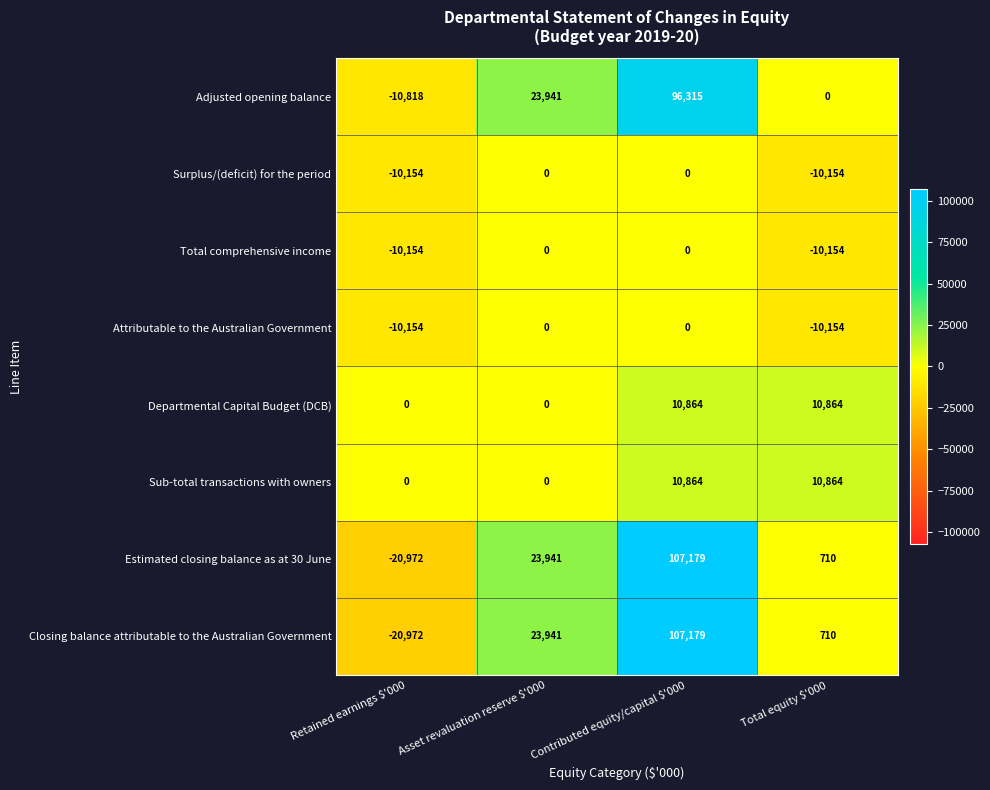

What is the approximate value of Attributable to the Australian Government at Total equity $'000, to the nearest 50?

-10150